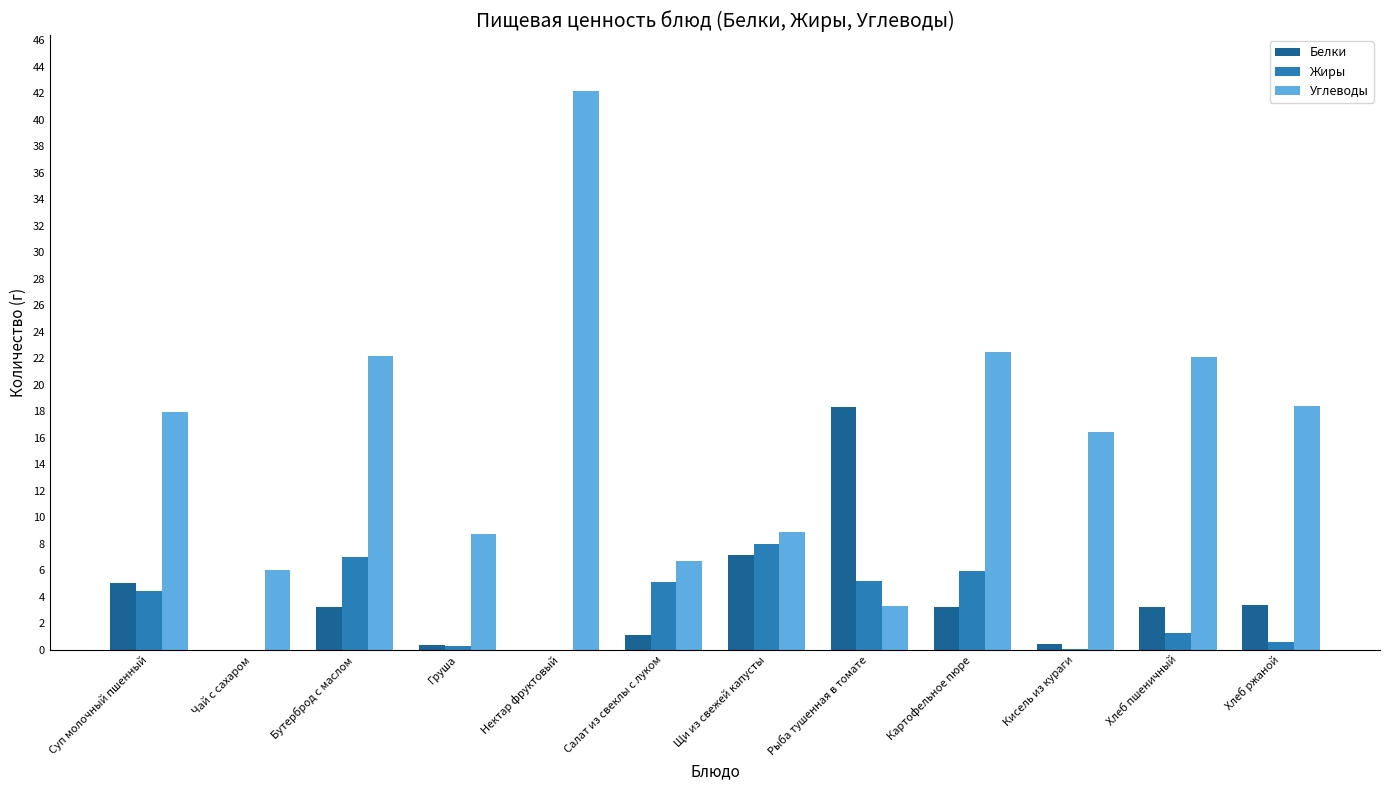

The Белки series shows 5.5 at Хлеб ржаной. True or false?

False